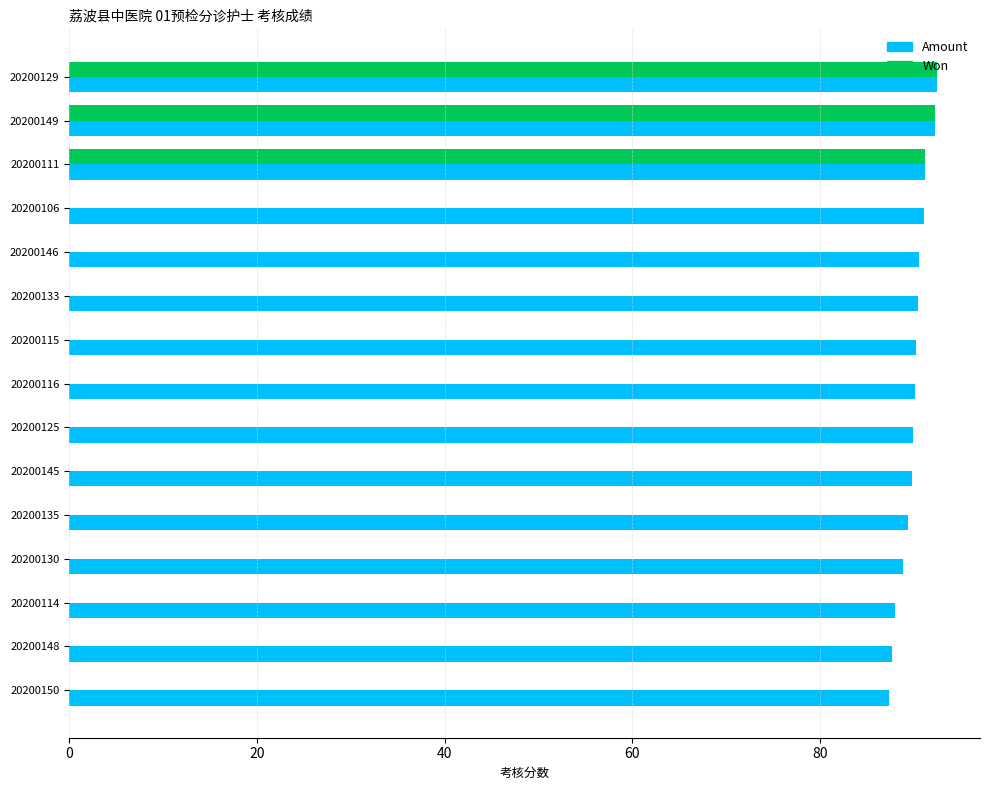

What is the average value of the Won series?

18.4